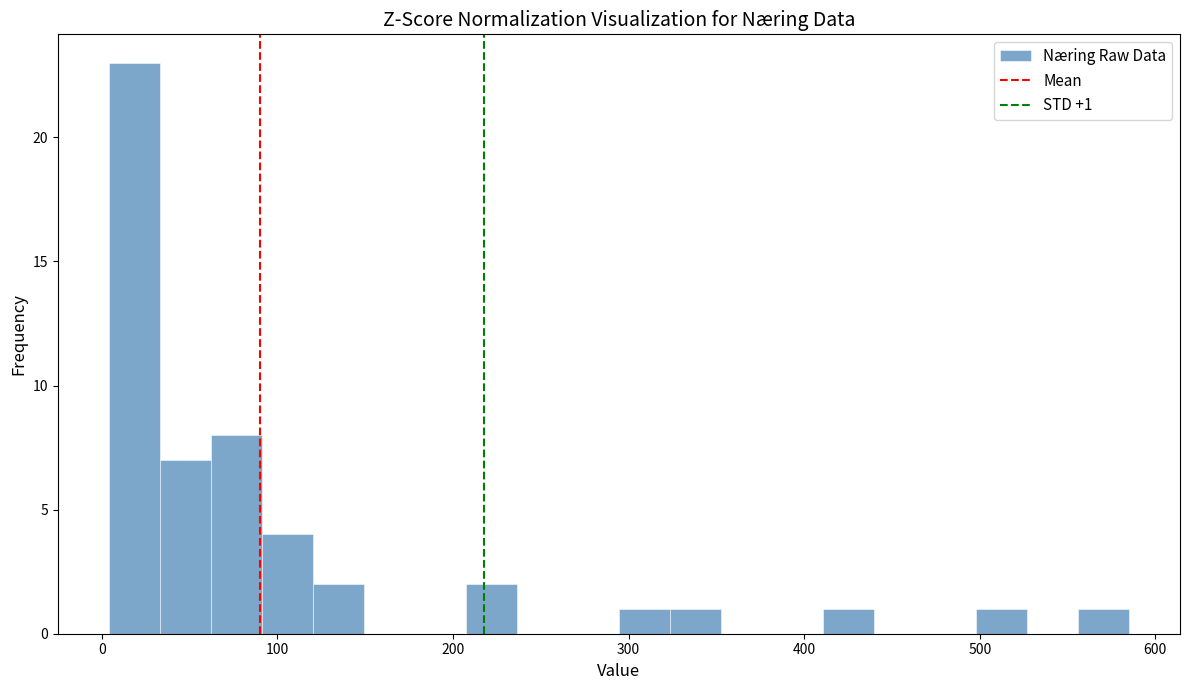

Around what value on the x-axis is the tallest bar? Give the approximate position of its centre, as read against the axis.

20